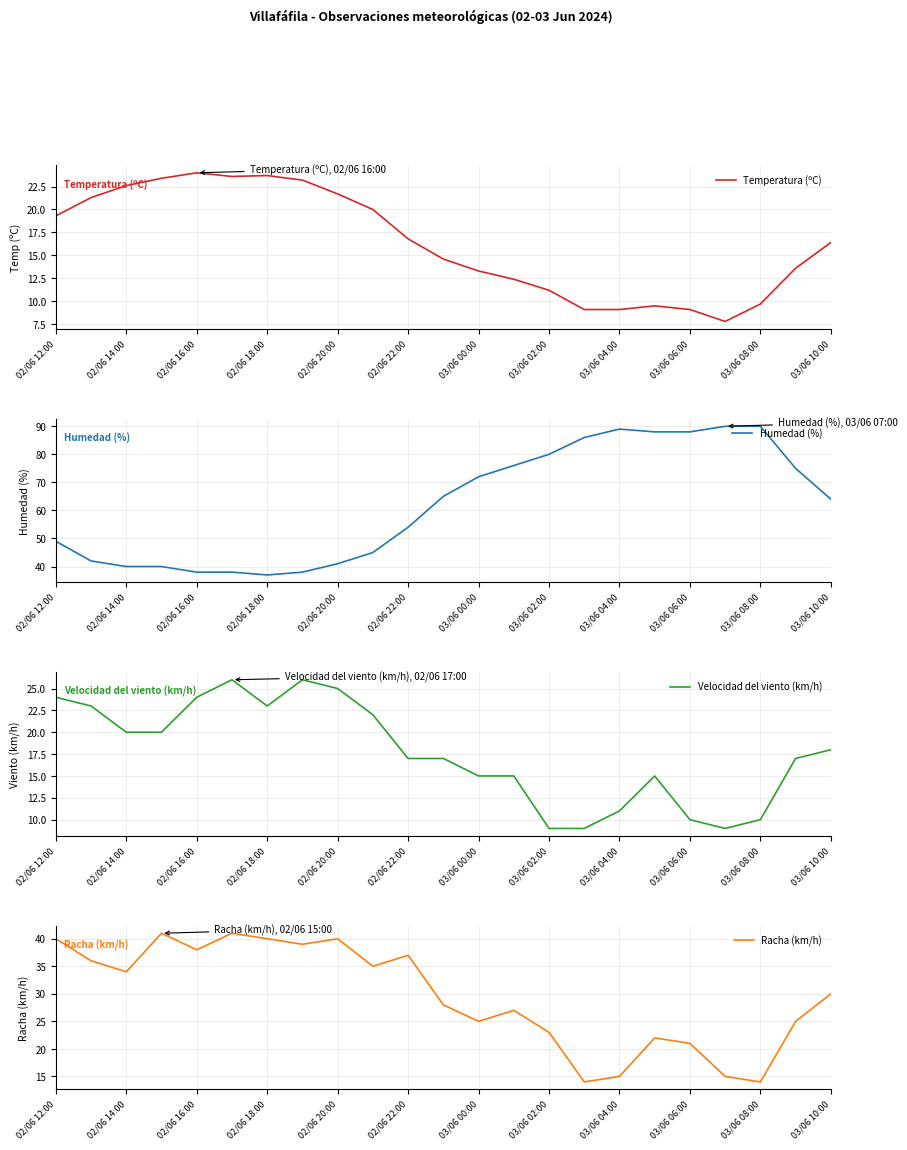

True or false: Racha (km/h) has a value of 24.6 at 03/06 08:00.

False